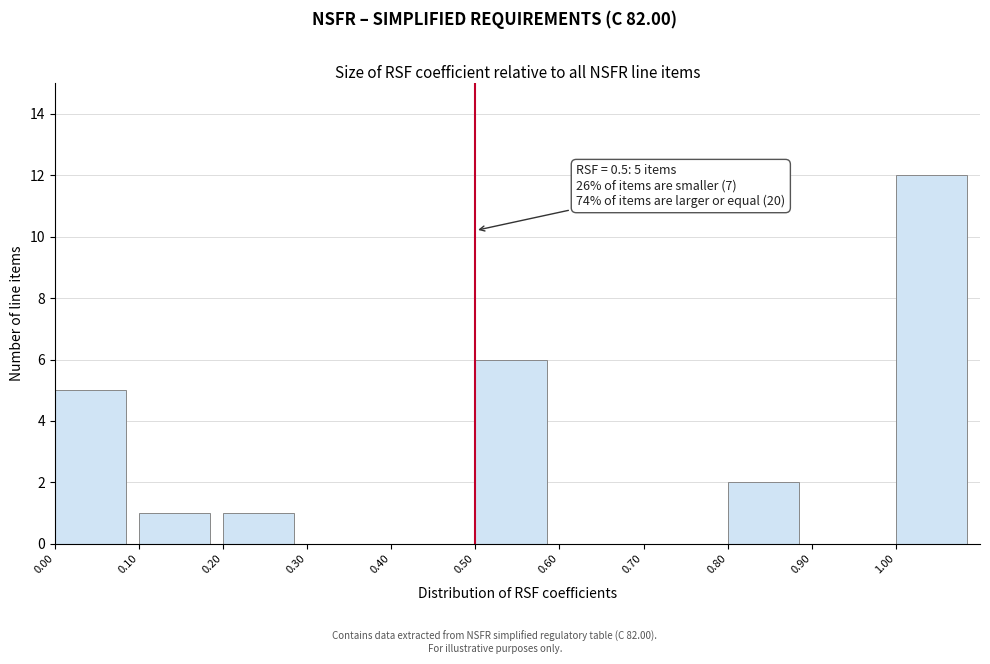

Which range on the x-axis has the tallest bar?

1.0 to 1.1